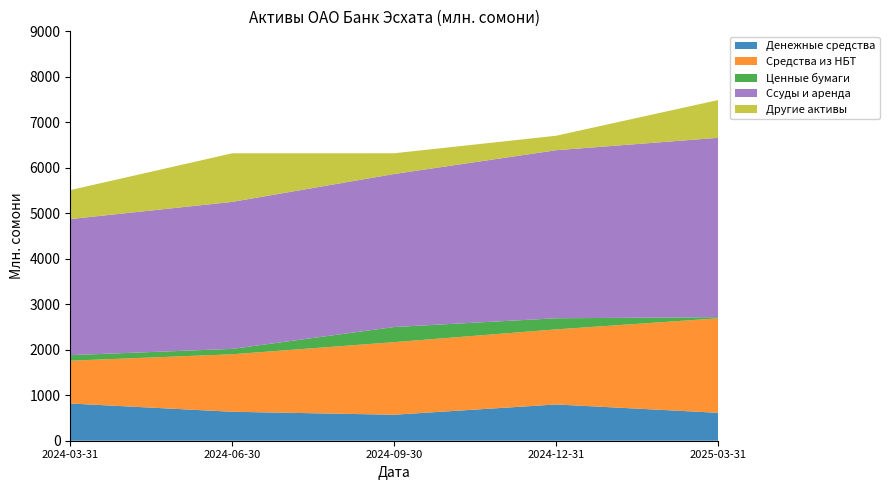

Reading right to left, what are all the values shown in this chart?

Денежные средства: 2025-03-31=613.6	2024-12-31=797.3	2024-09-30=571.4	2024-06-30=636.6	2024-03-31=818.3
Средства из НБТ: 2025-03-31=2077.3	2024-12-31=1650.8	2024-09-30=1595.9	2024-06-30=1264.1	2024-03-31=941.2
Ценные бумаги: 2025-03-31=24.7	2024-12-31=244.1	2024-09-30=332.2	2024-06-30=118.2	2024-03-31=121.2
Ссуды и аренда: 2025-03-31=3943.5	2024-12-31=3694.1	2024-09-30=3364.0	2024-06-30=3231.7	2024-03-31=2992.3
Другие активы: 2025-03-31=830.1	2024-12-31=318.3	2024-09-30=455.8	2024-06-30=1068.3	2024-03-31=636.6